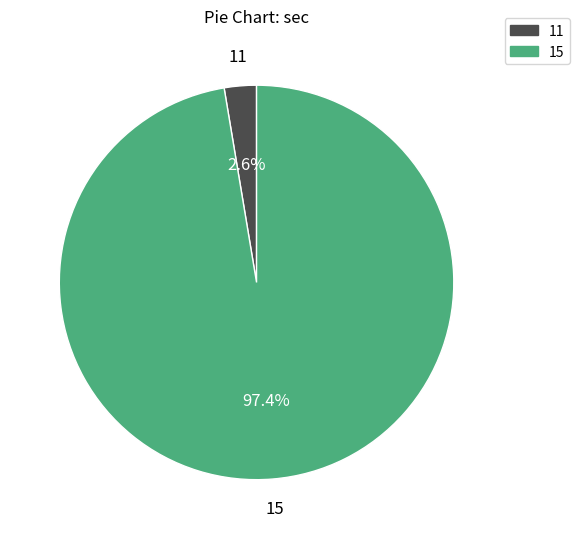

To the nearest percent, what portion does 11 represent?

3%